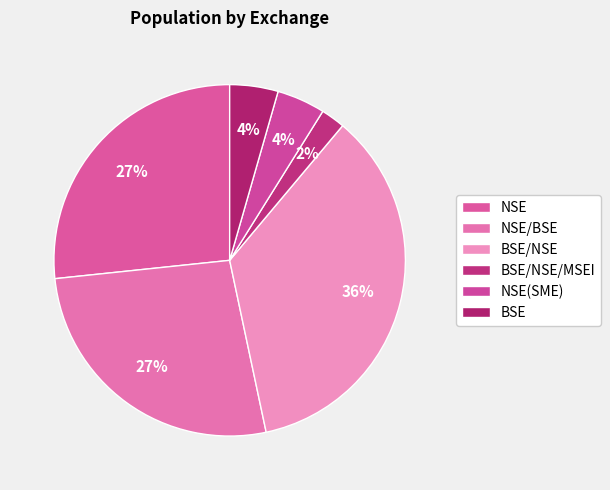

To the nearest percent, what is the average slice percentage?

17%